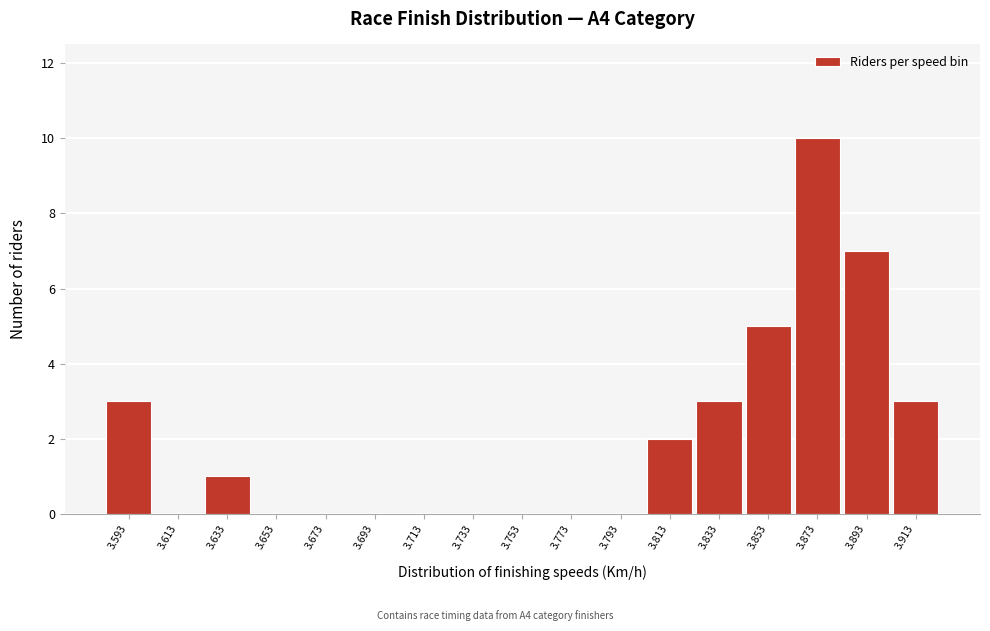

Reading left to right, list every bar in this chart as the range it spans on the x-axis followed by its height. Neither the bar edges nor the heights are printed on the chart, so give them approximately, as read against the axes.

3.584 to 3.604: 3
3.604 to 3.624: 0
3.624 to 3.644: 1
3.644 to 3.664: 0
3.664 to 3.684: 0
3.684 to 3.704: 0
3.704 to 3.724: 0
3.724 to 3.744: 0
3.744 to 3.764: 0
3.764 to 3.784: 0
3.784 to 3.804: 0
3.804 to 3.824: 2
3.824 to 3.844: 3
3.844 to 3.864: 5
3.864 to 3.884: 10
3.884 to 3.904: 7
3.904 to 3.924: 3